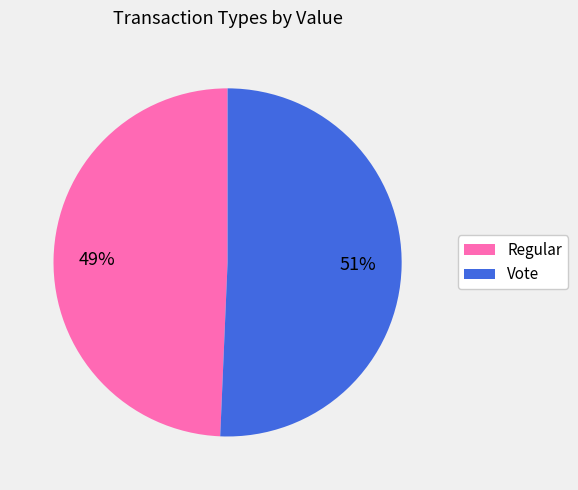

Is the sum of Regular and Vote greater than half?

Yes